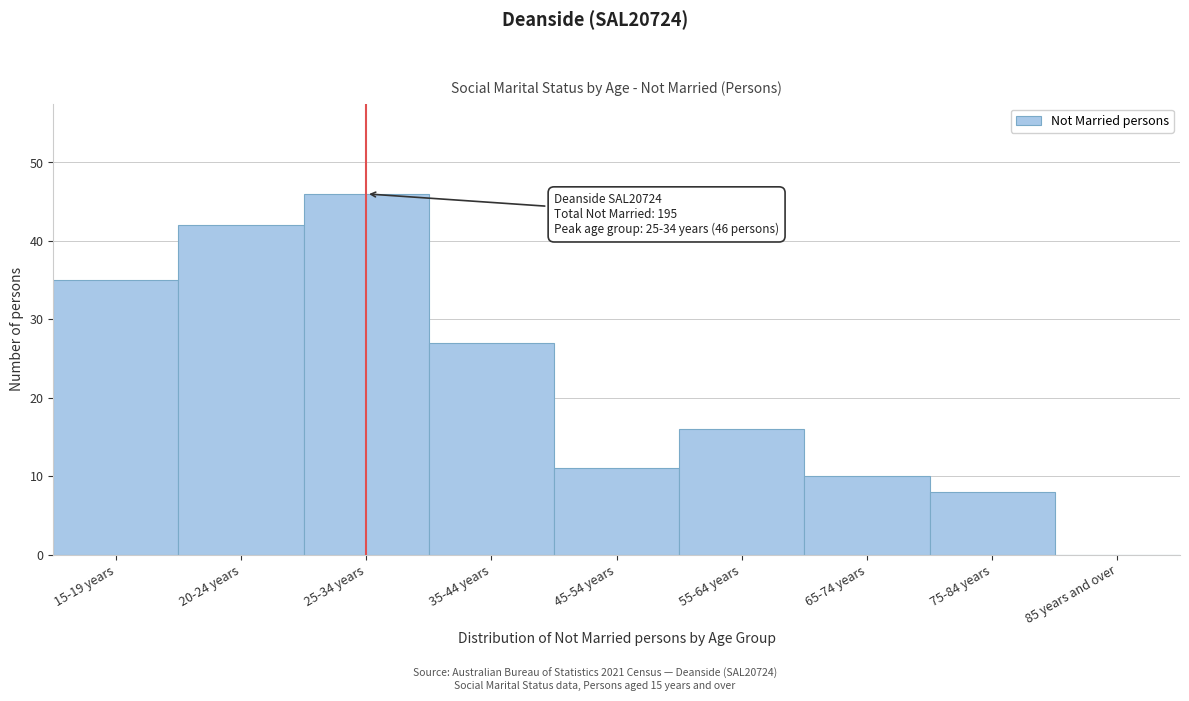

Reading left to right, transcribe all the data shown in this chart.

15-19 years=35	20-24 years=42	25-34 years=46	35-44 years=27	45-54 years=11	55-64 years=16	65-74 years=10	75-84 years=8	85 years and over=0